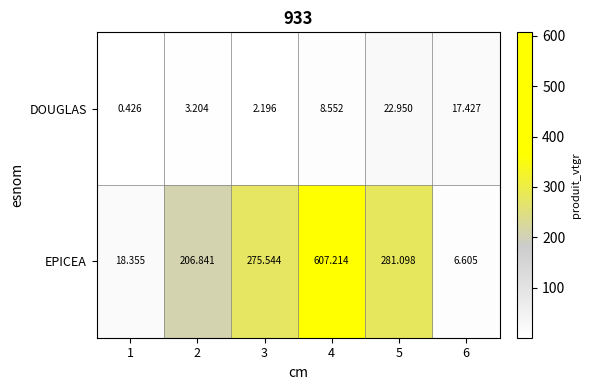

Which series has the widest spread of values?

EPICEA